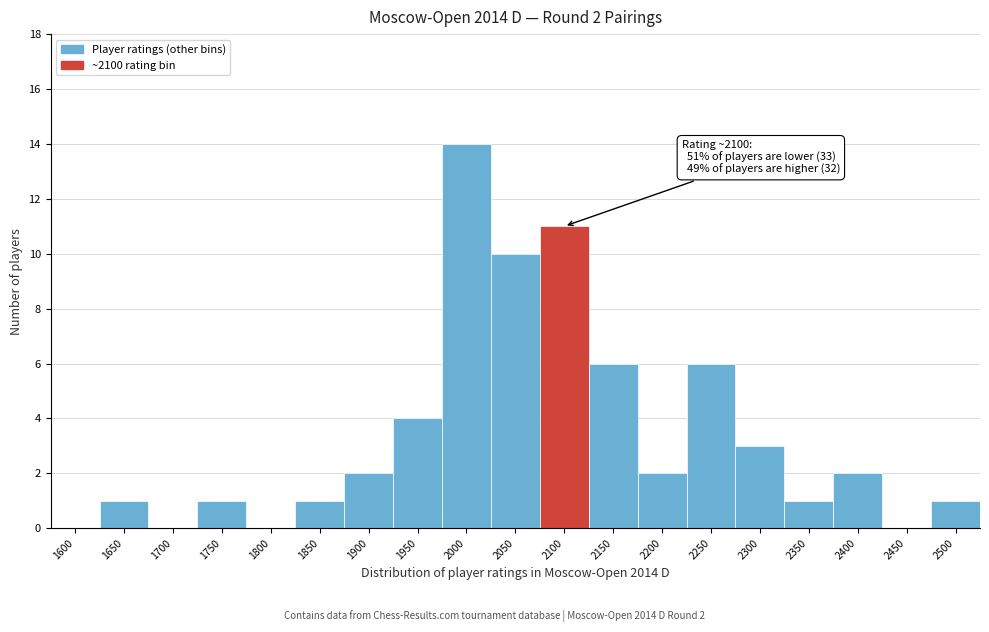

Reading right to left, what are all the values shown in this chart?

2500=1	2450=0	2400=2	2350=1	2300=3	2250=6	2200=2	2150=6	2100=11	2050=10	2000=14	1950=4	1900=2	1850=1	1800=0	1750=1	1700=0	1650=1	1600=0